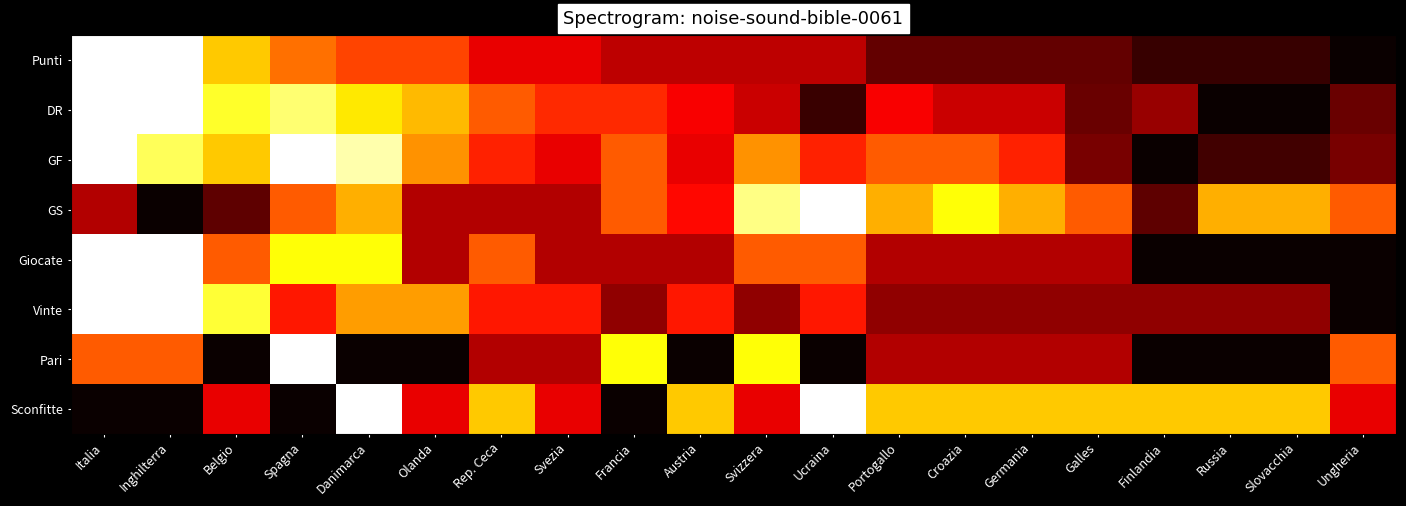

Count the number of categories in the chart.

20